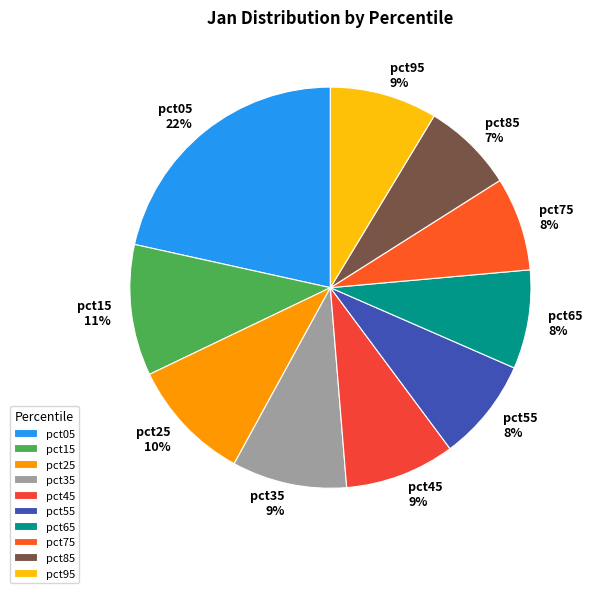

Do pct55 and pct25 together represent more than half of the pie?

No